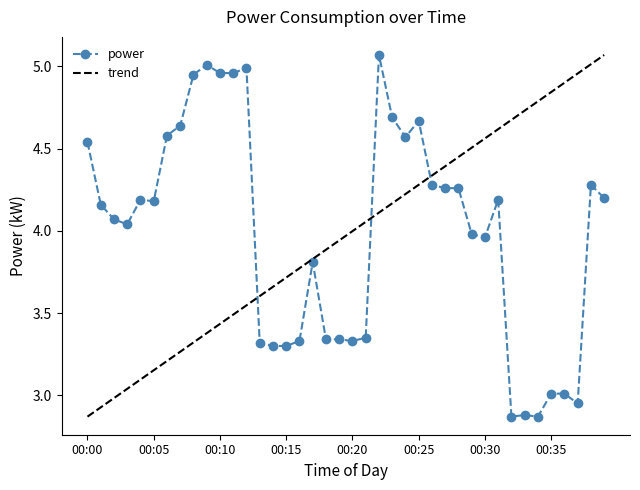

The value at 00:34 is 5.1. True or false?

False